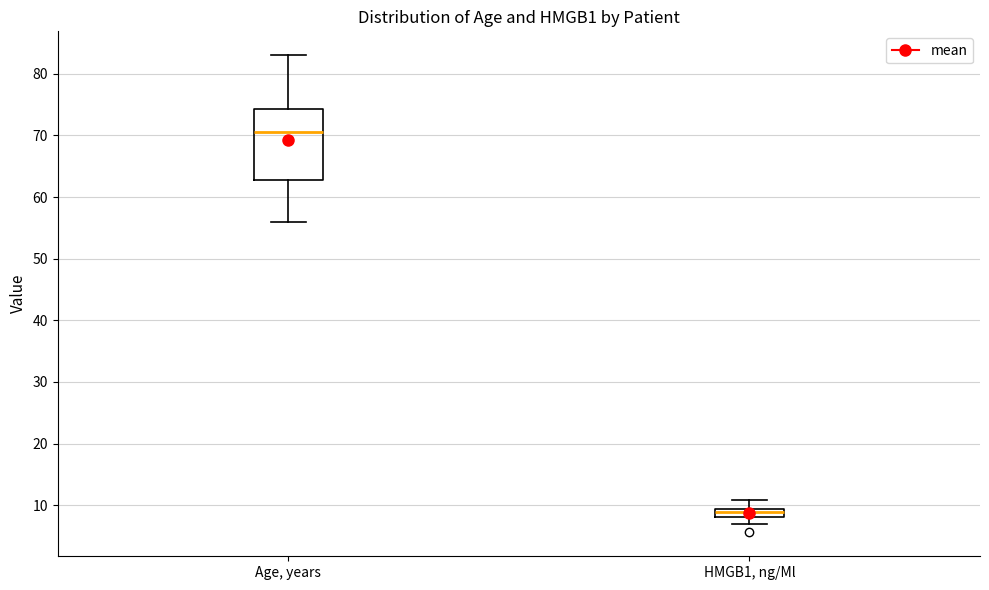

Which box is the tallest, from its lower edge to its upper edge?

Age, years